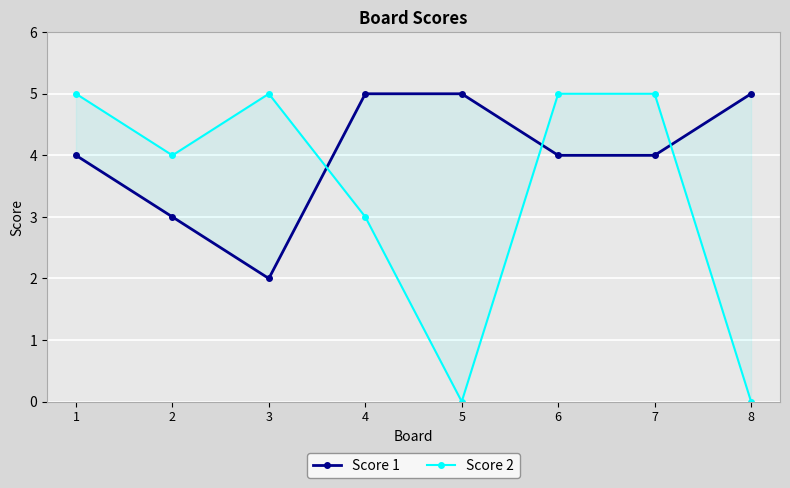

List the labels in order of Score 2 value, largest first.

1, 3, 6, 7, 2, 4, 5, 8